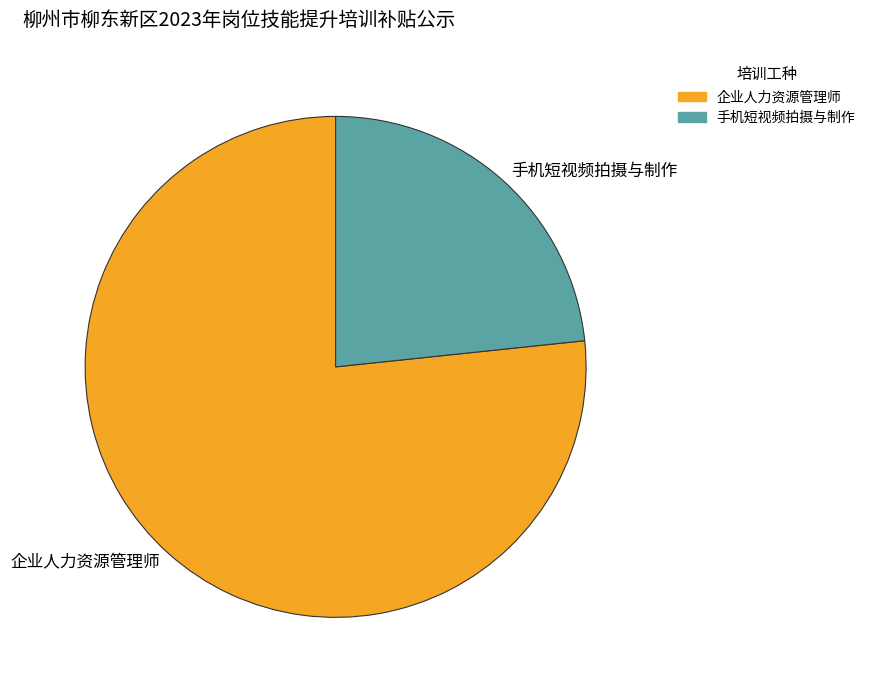

Is it true that 企业人力资源管理师 is 77% of the pie?

True